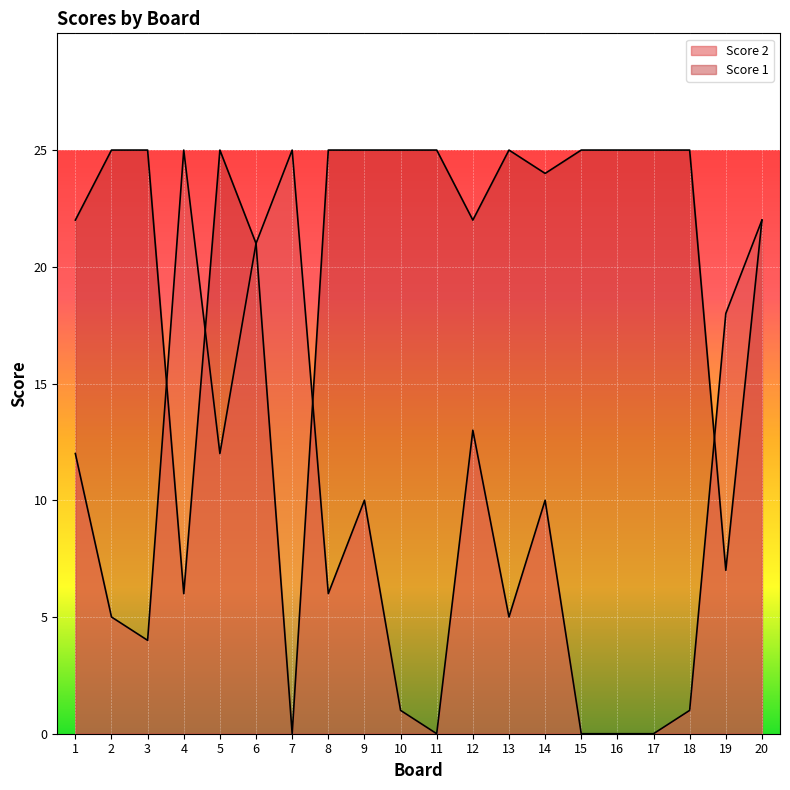

How many values in Score 2 are above zero?

16